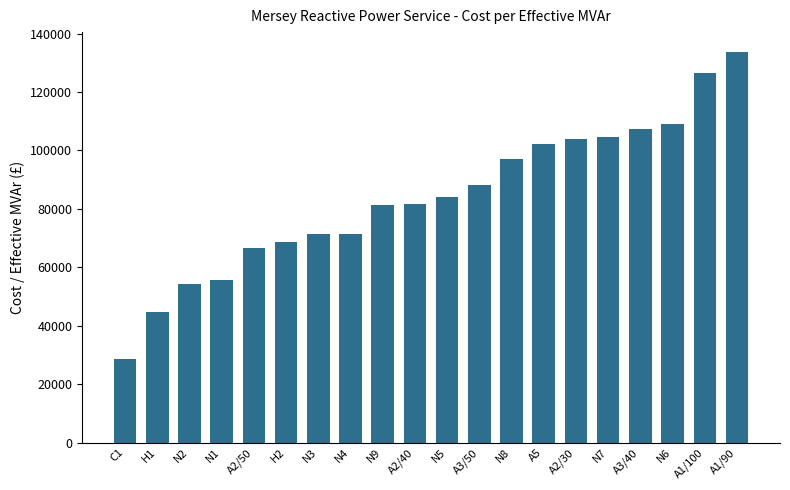

Between N6 and N5, which is larger?

N6